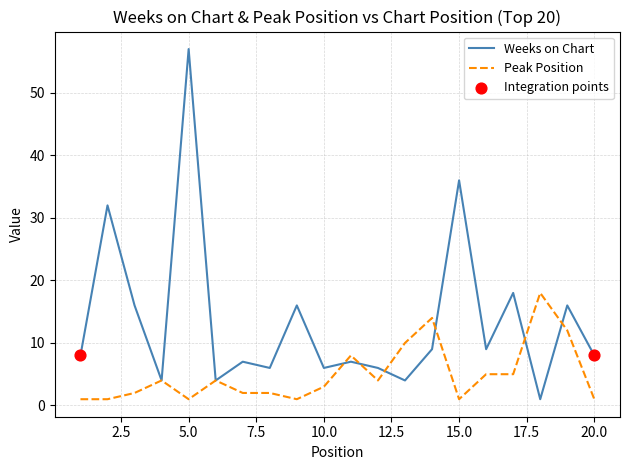

Which series has the largest total across all categories?

Weeks on Chart